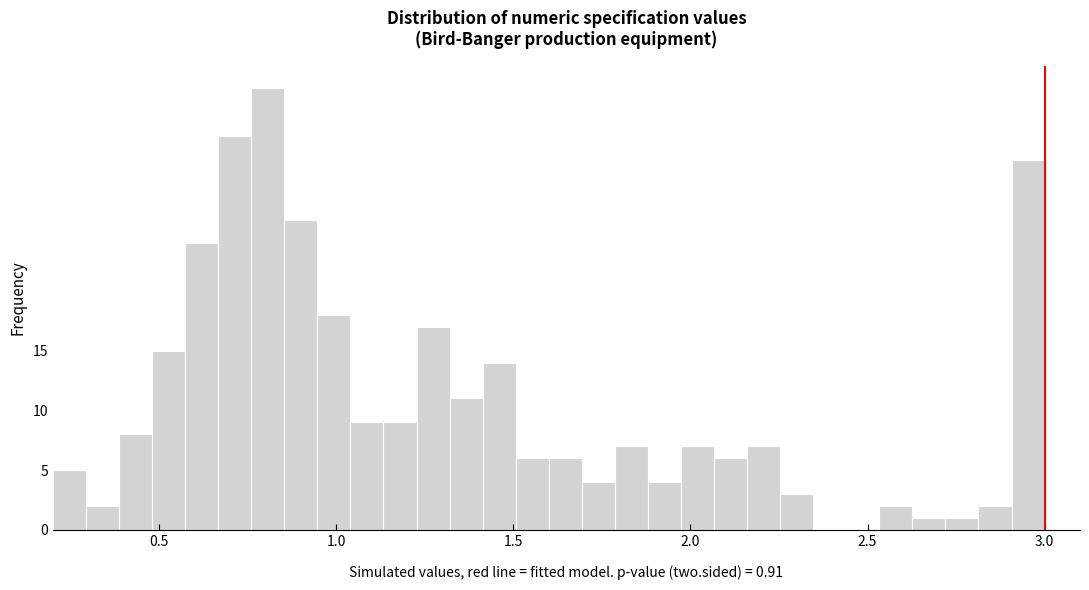

Around what value on the x-axis is the tallest bar? Give the approximate position of its centre, as read against the axis.

0.80